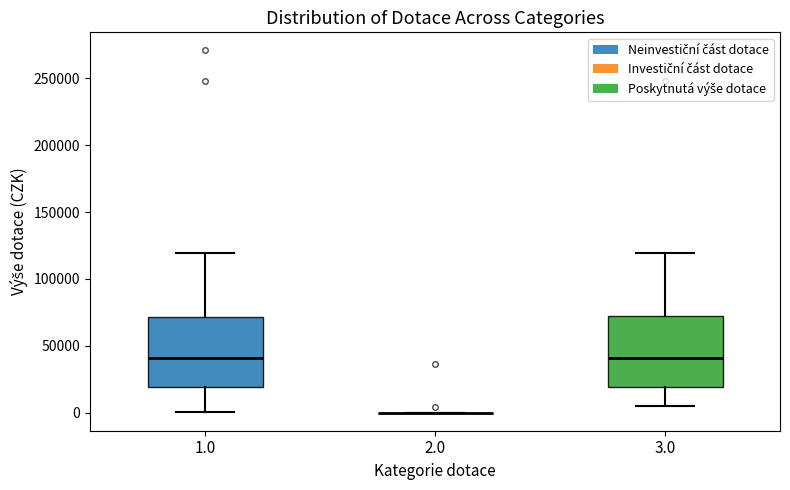

Where does the upper whisker of the box at x = 3.0 end on the y-axis? The values are not printed on the chart, so give them approximately, as read against the axis.

120000